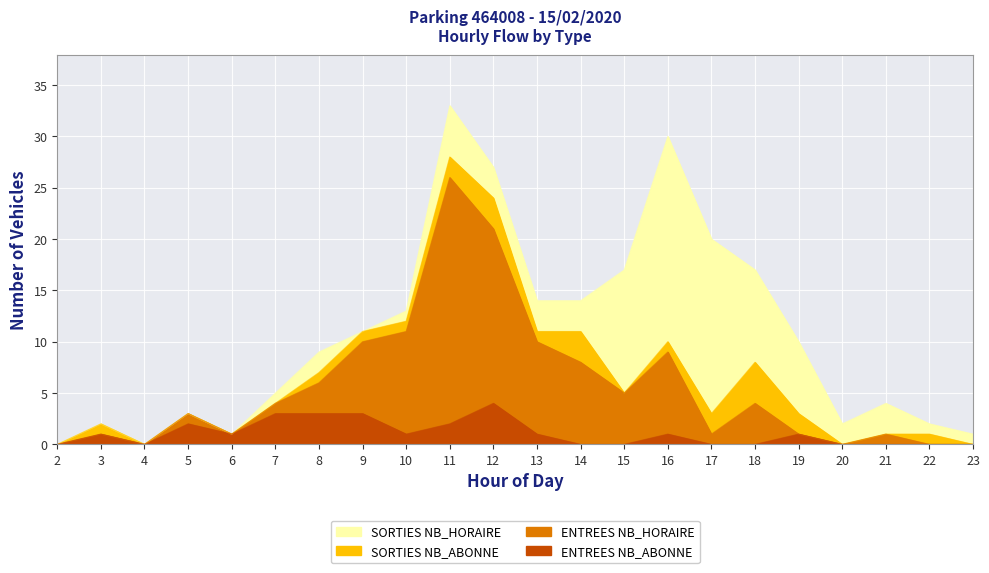

At which category is the sum across all series the highest?

11